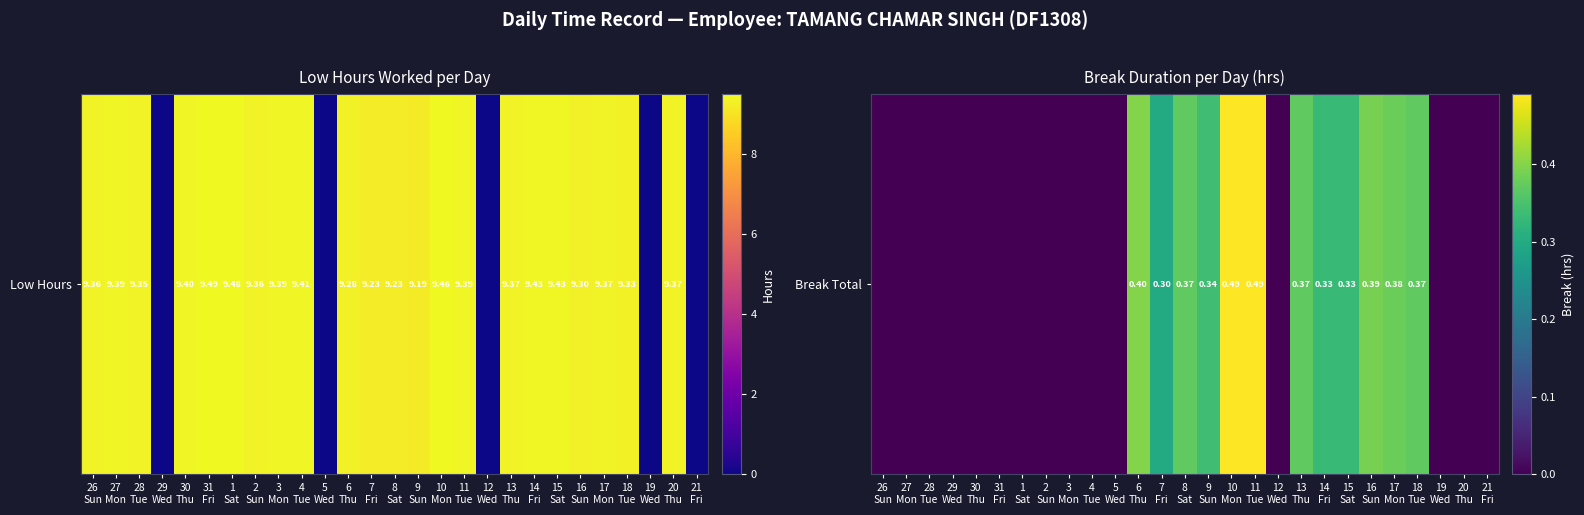

Between 12
Wed and 31
Fri, which is larger?

12
Wed